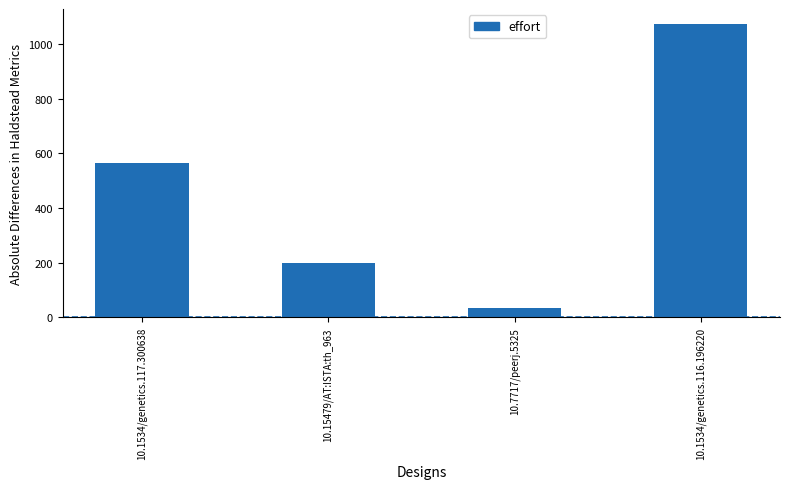

The chart shows a value of 88 at 10.15479/AT:ISTA:th_963. True or false?

False